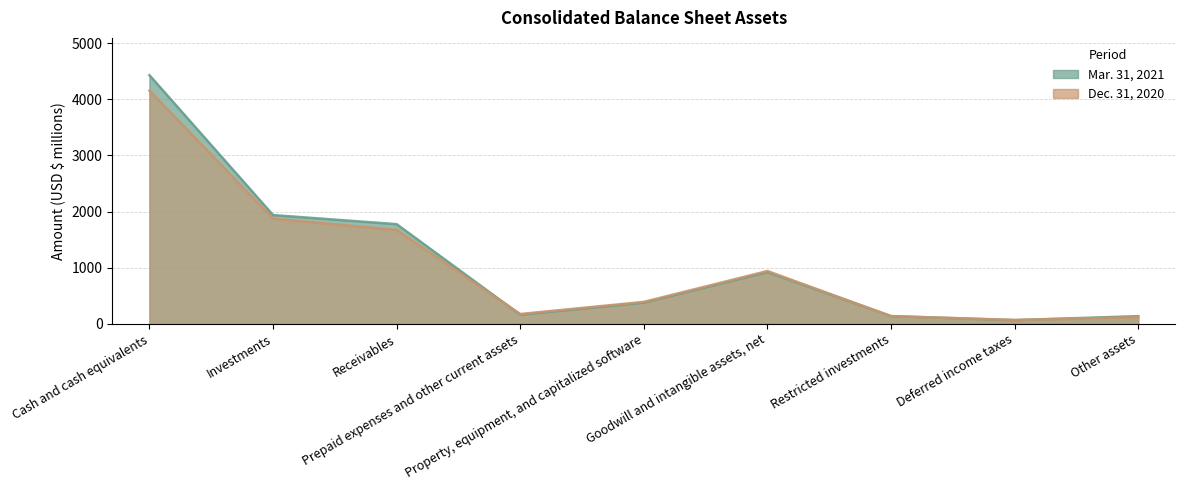

True or false: Dec. 31, 2020 and Mar. 31, 2021 cross at least once.

True